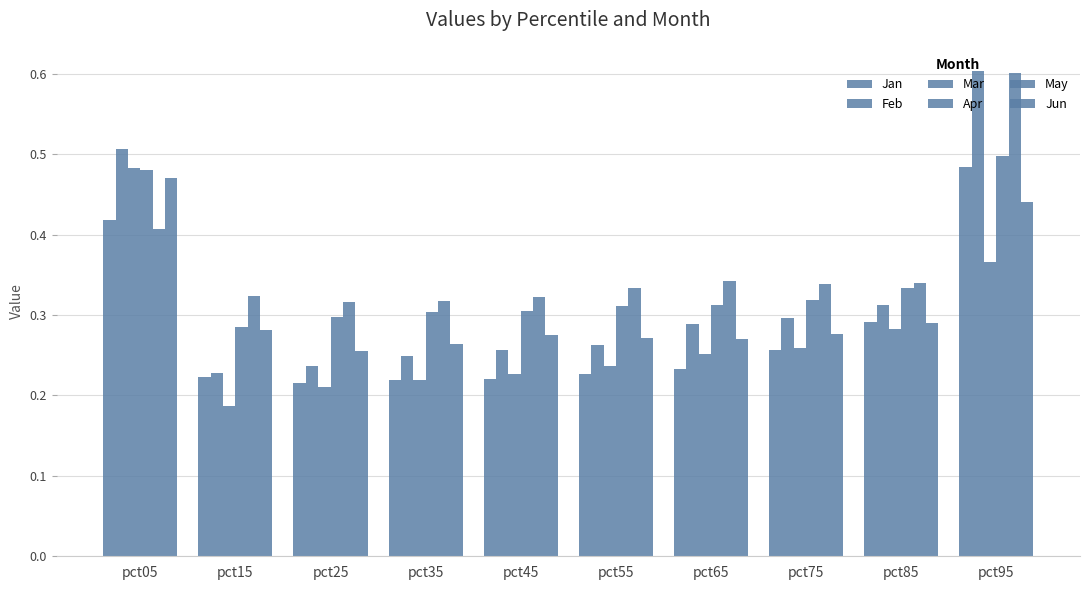

True or false: Jun has a value of 0.4 at pct35.

False